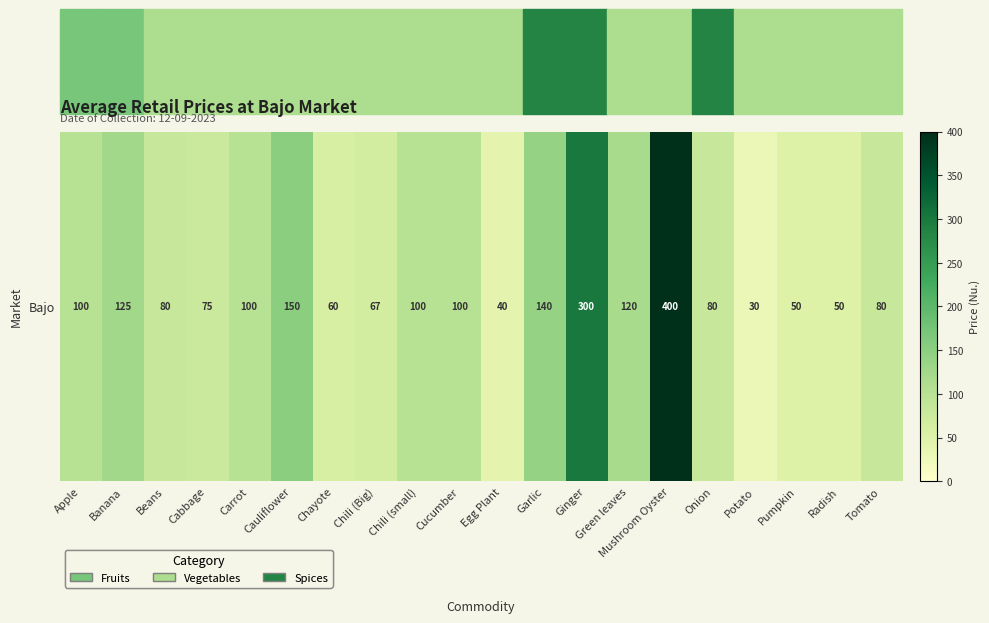

What is the average value?

112.3